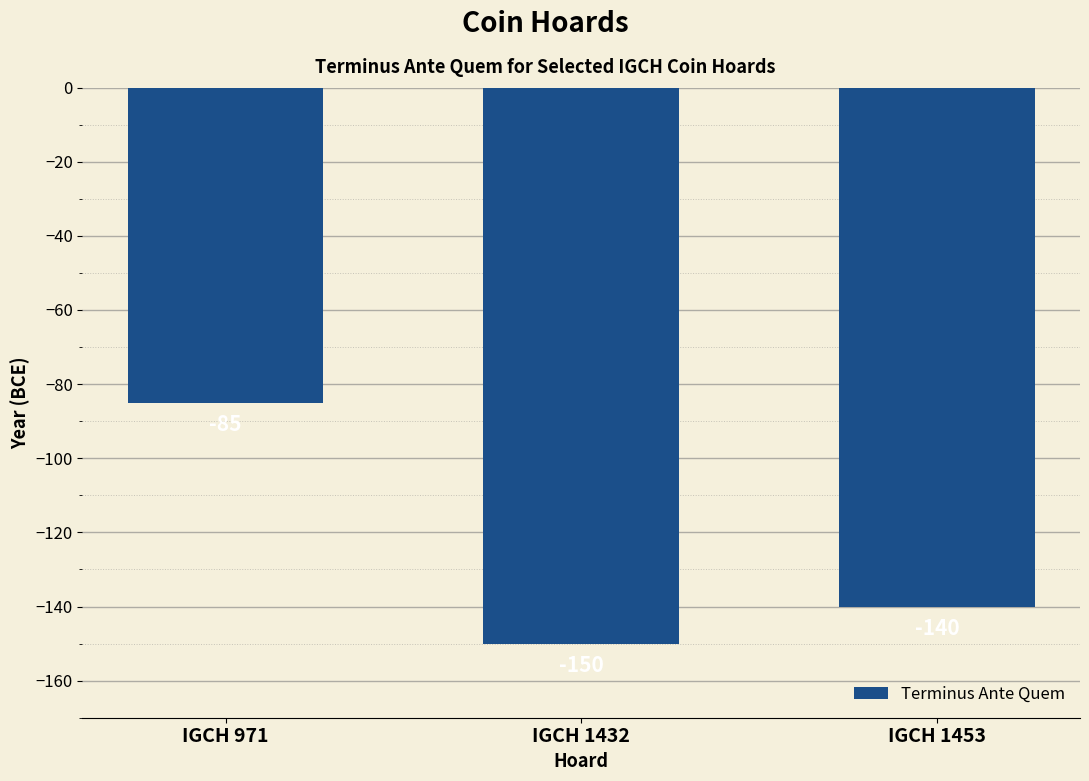

Is it true that the value at IGCH 971 is -85?

True